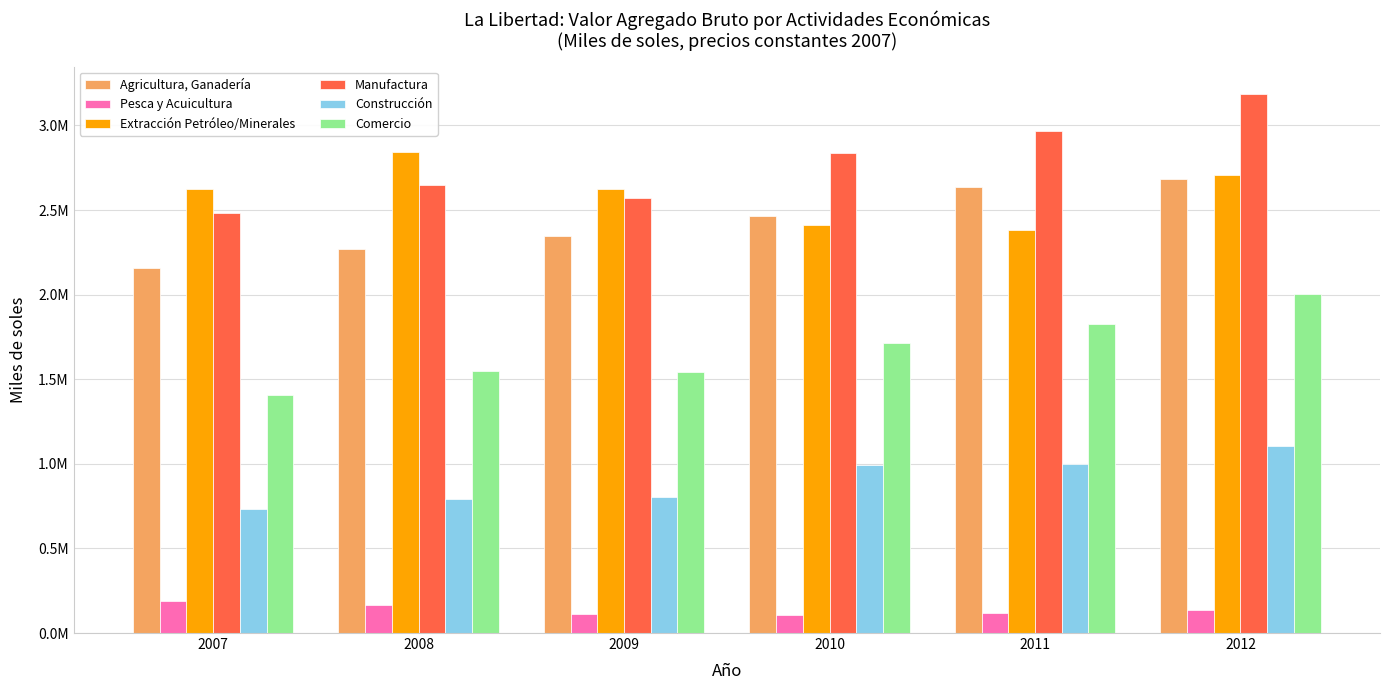

Are the bars grouped side by side (vs. stacked)?

Yes